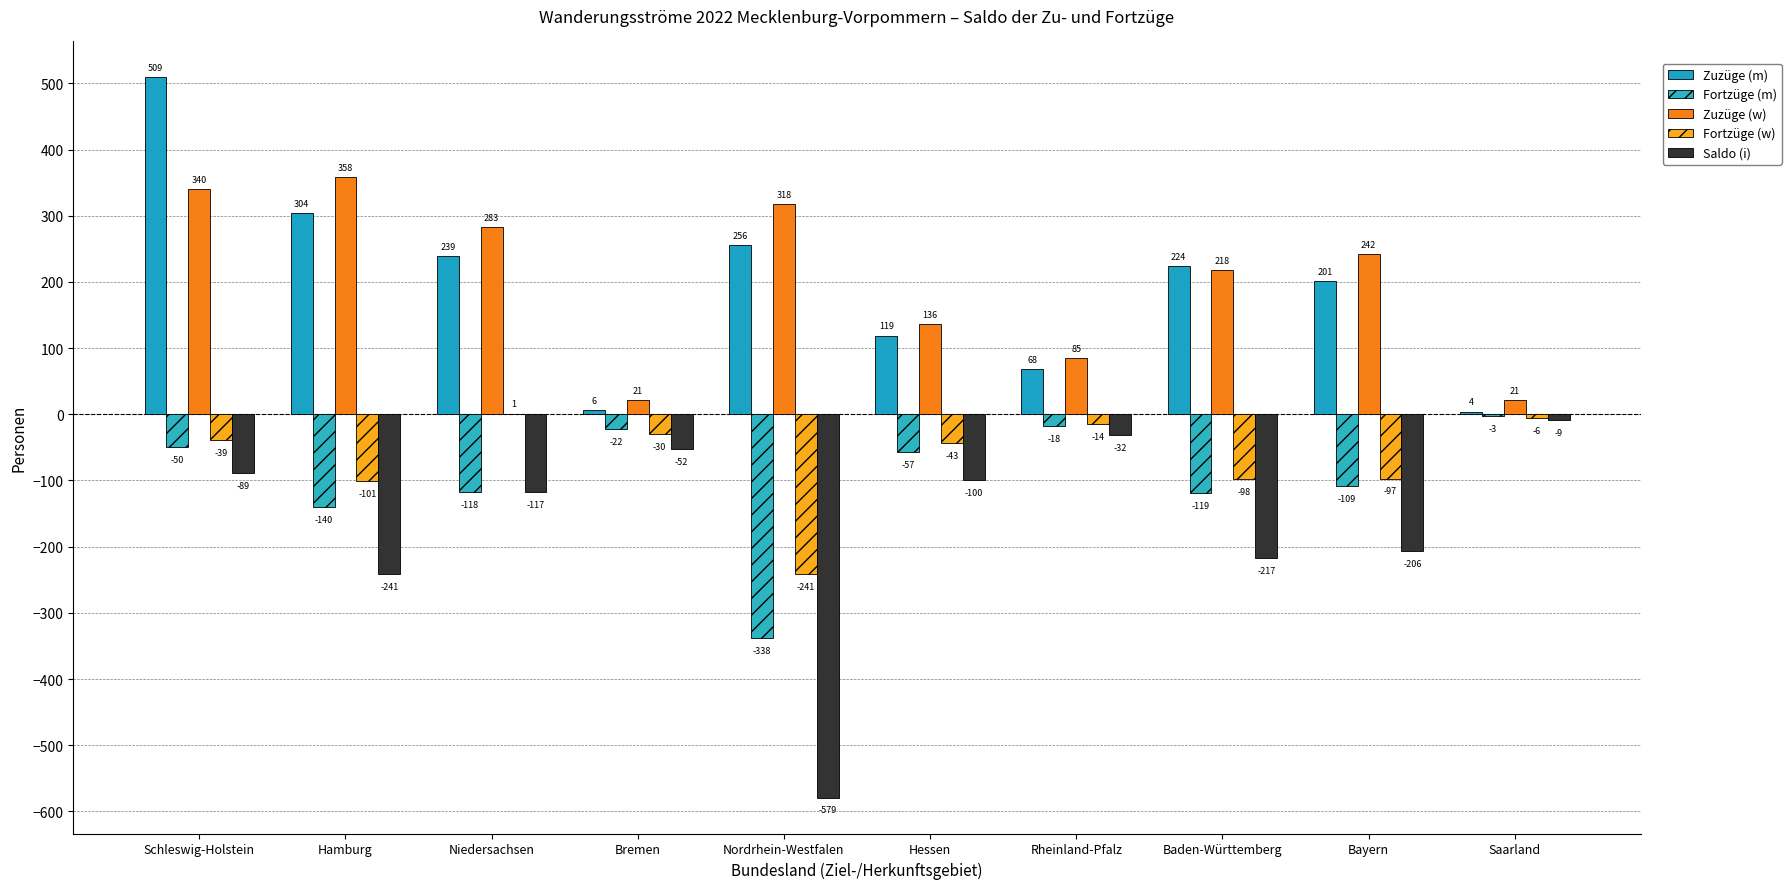

Reading left to right, transcribe all the data shown in this chart.

Zuzüge (m): Schleswig-Holstein=509	Hamburg=304	Niedersachsen=239	Bremen=6	Nordrhein-Westfalen=256	Hessen=119	Rheinland-Pfalz=68	Baden-Württemberg=224	Bayern=201	Saarland=4
Fortzüge (m): Schleswig-Holstein=-50	Hamburg=-140	Niedersachsen=-118	Bremen=-22	Nordrhein-Westfalen=-338	Hessen=-57	Rheinland-Pfalz=-18	Baden-Württemberg=-119	Bayern=-109	Saarland=-3
Zuzüge (w): Schleswig-Holstein=340	Hamburg=358	Niedersachsen=283	Bremen=21	Nordrhein-Westfalen=318	Hessen=136	Rheinland-Pfalz=85	Baden-Württemberg=218	Bayern=242	Saarland=21
Fortzüge (w): Schleswig-Holstein=-39	Hamburg=-101	Niedersachsen=1	Bremen=-30	Nordrhein-Westfalen=-241	Hessen=-43	Rheinland-Pfalz=-14	Baden-Württemberg=-98	Bayern=-97	Saarland=-6
Saldo (i): Schleswig-Holstein=-89	Hamburg=-241	Niedersachsen=-117	Bremen=-52	Nordrhein-Westfalen=-579	Hessen=-100	Rheinland-Pfalz=-32	Baden-Württemberg=-217	Bayern=-206	Saarland=-9